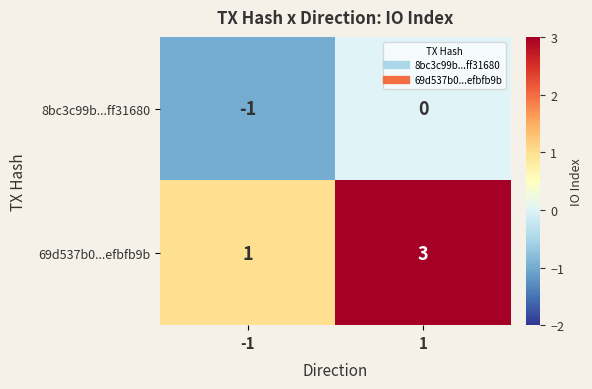

What is the difference between the highest and lowest values at 1?

3